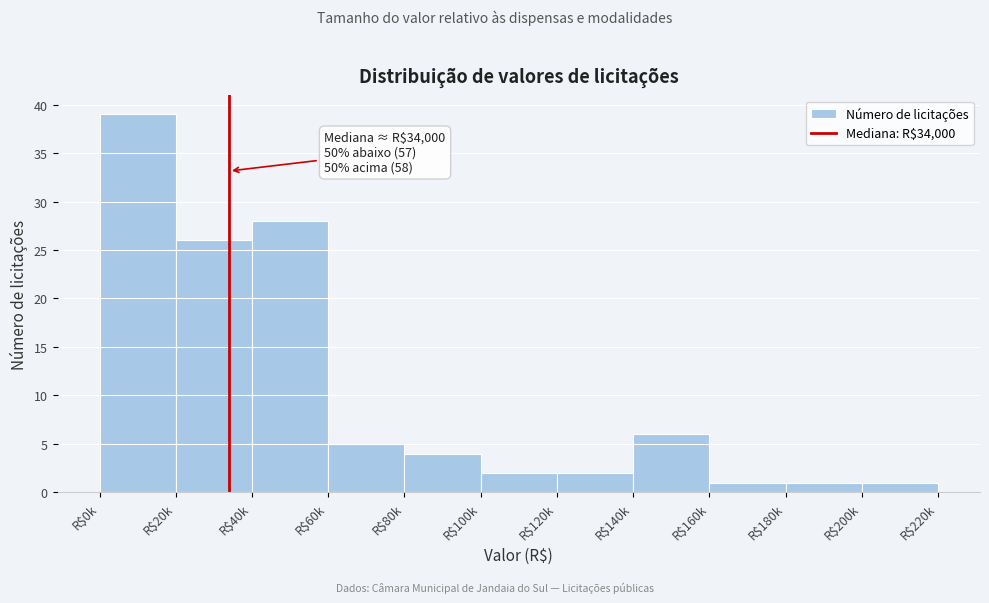

Reading left to right, transcribe all the data shown in this chart.

39	26	28	5	4	2	2	6	1	1	1